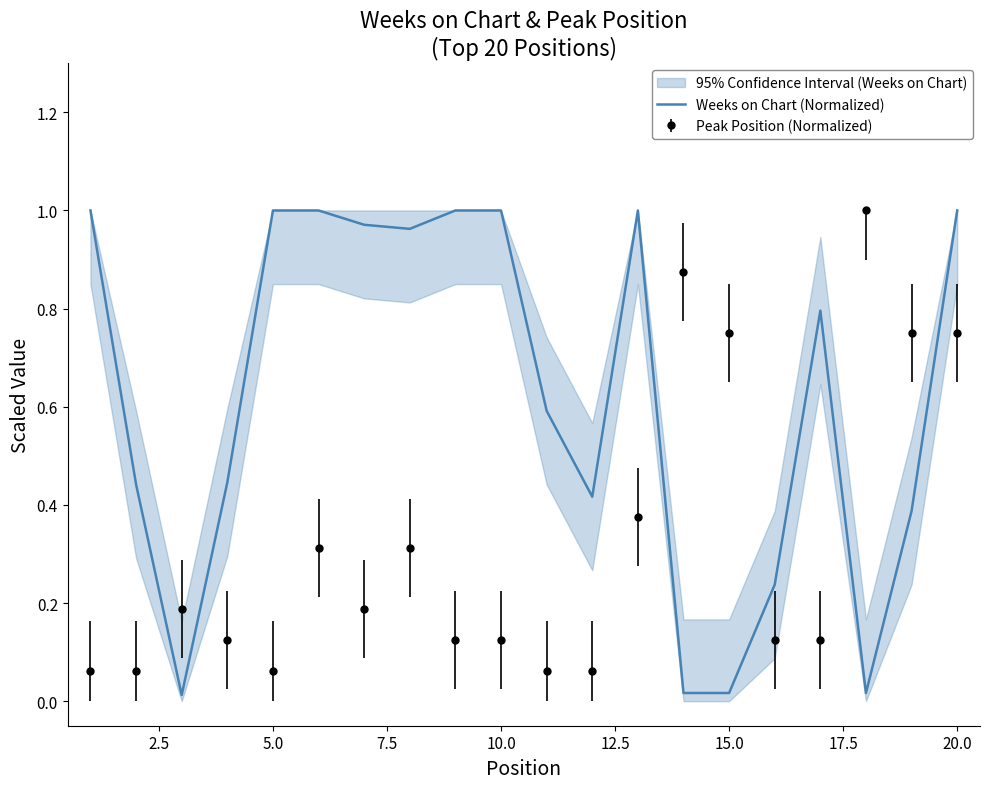

How many lines are shown in the chart?

1